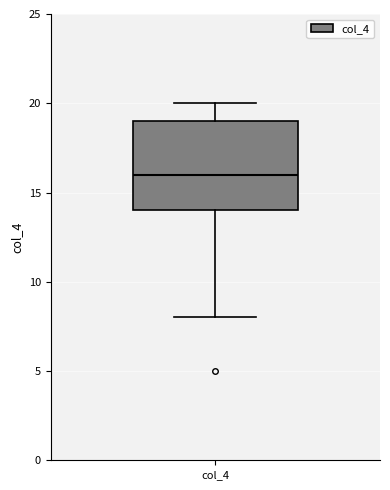

Read this box plot against the y-axis: the position of the median line, the range covered by the box, and the ends of both whiskers. The values are not printed on the chart, so give them approximately, as read against the axis.

median 16, box 14 to 19, whiskers 8 to 20